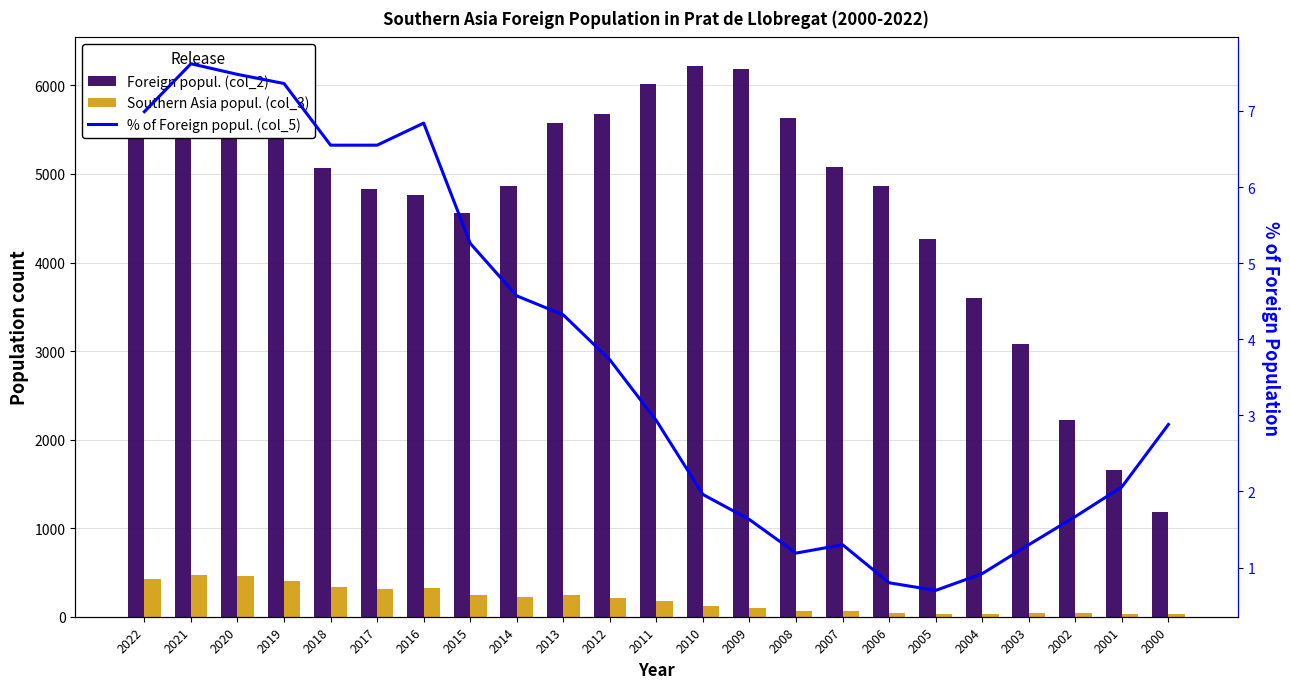

The Foreign popul. (col_2) series shows 1419.7 at 2016. True or false?

False